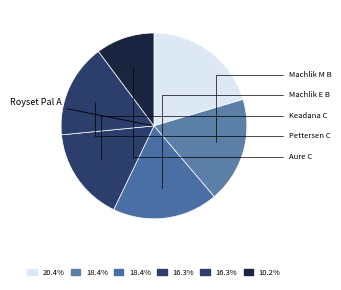

Count the number of slices in the pie.

6